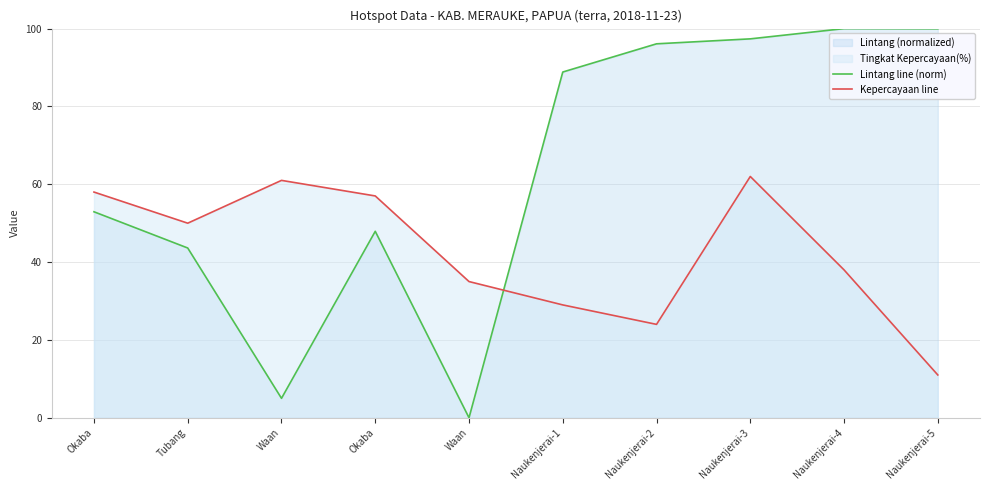

How many data points in Kepercayaan line are above 50?

4